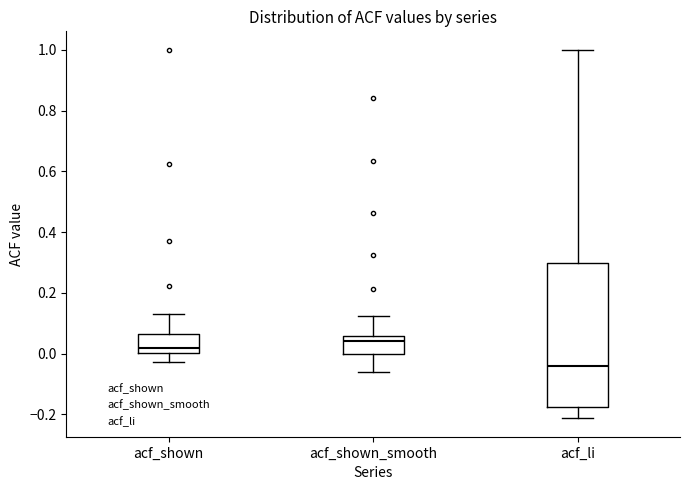

Reading left to right, read every box against the y-axis: the position of its median line, the range the box covers, and the ends of its whiskers. The values are not printed on the chart, so give them approximately, as read against the axis.

acf_shown: median 0.02, box 0.00 to 0.06, whiskers -0.02 to 0.14
acf_shown_smooth: median 0.04, box 0.00 to 0.06, whiskers -0.06 to 0.12
acf_li: median -0.04, box -0.18 to 0.30, whiskers -0.22 to 1.00